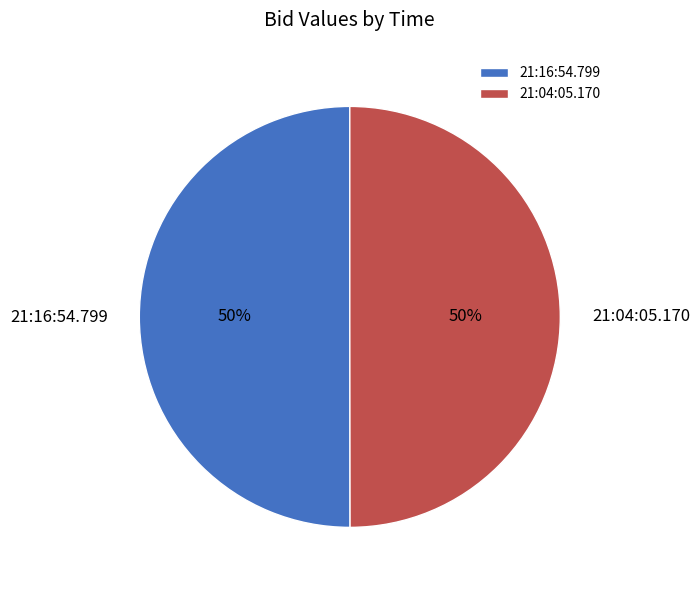

True or false: 21:16:54.799 accounts for 55% of the total.

False